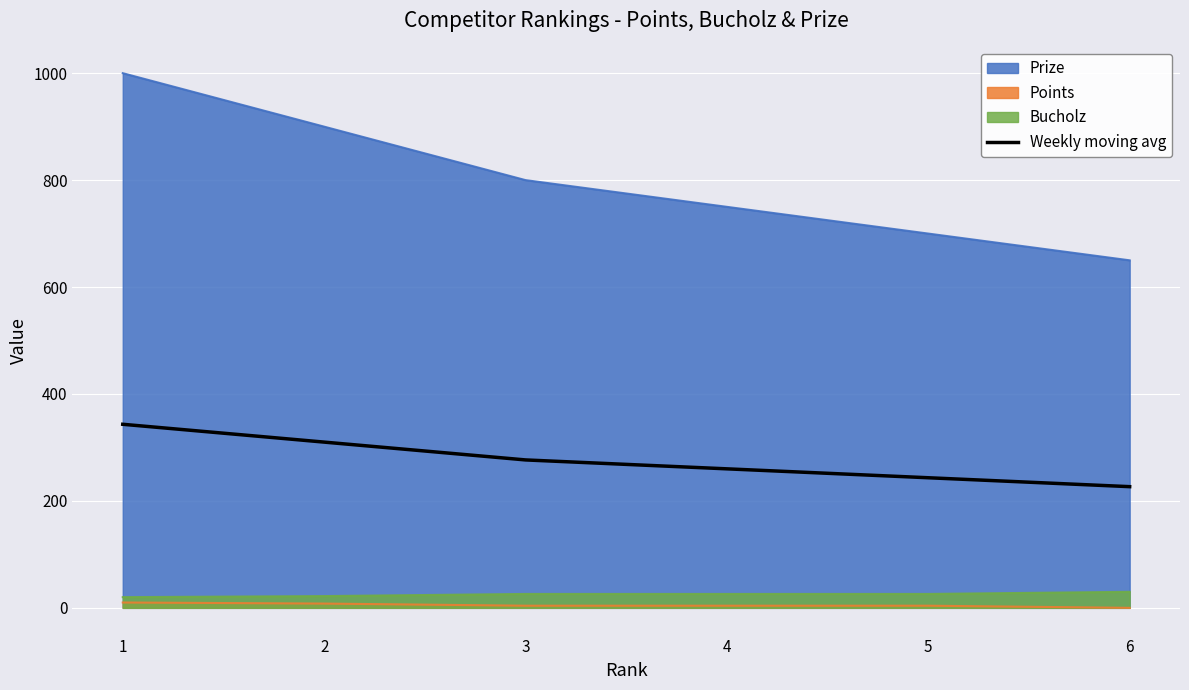

What is the ratio of the value at 5 to the value at 1?

0.7